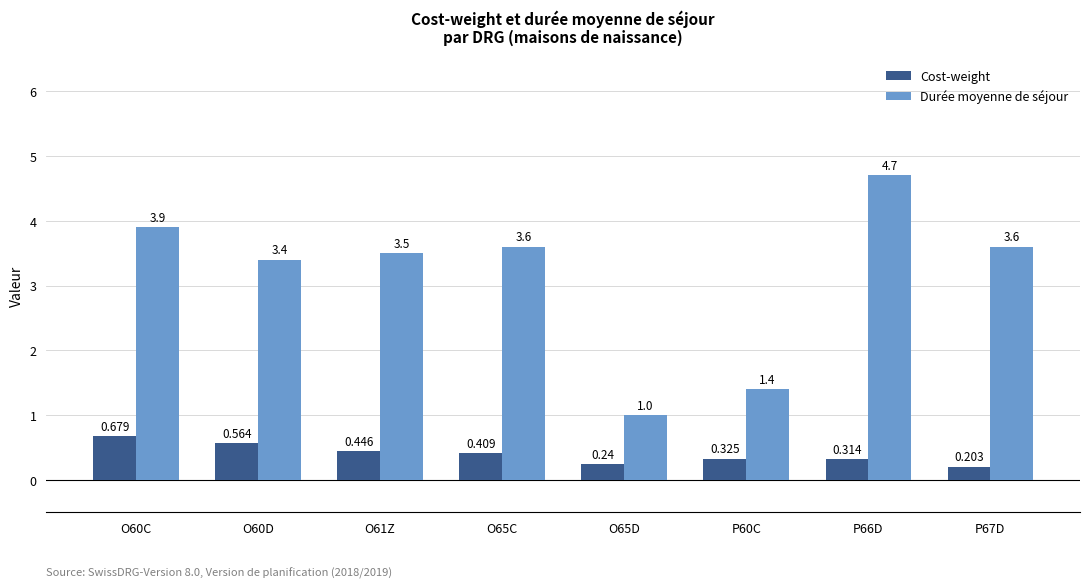

What are all the series names shown in the legend?

Cost-weight, Durée moyenne de séjour